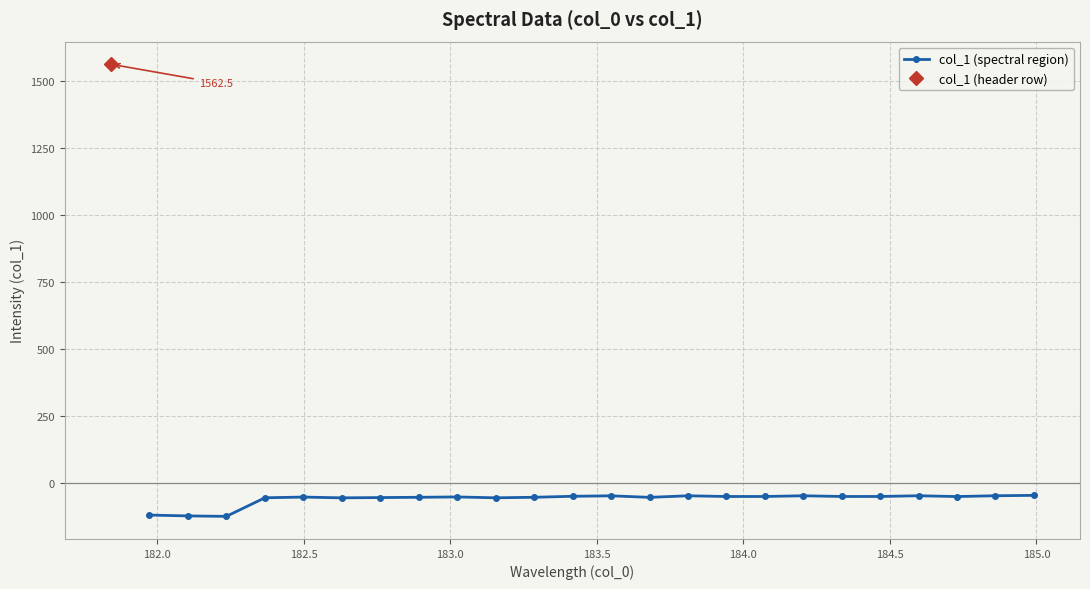

What is the maximum value for col_1 (spectral region)?

-46.4